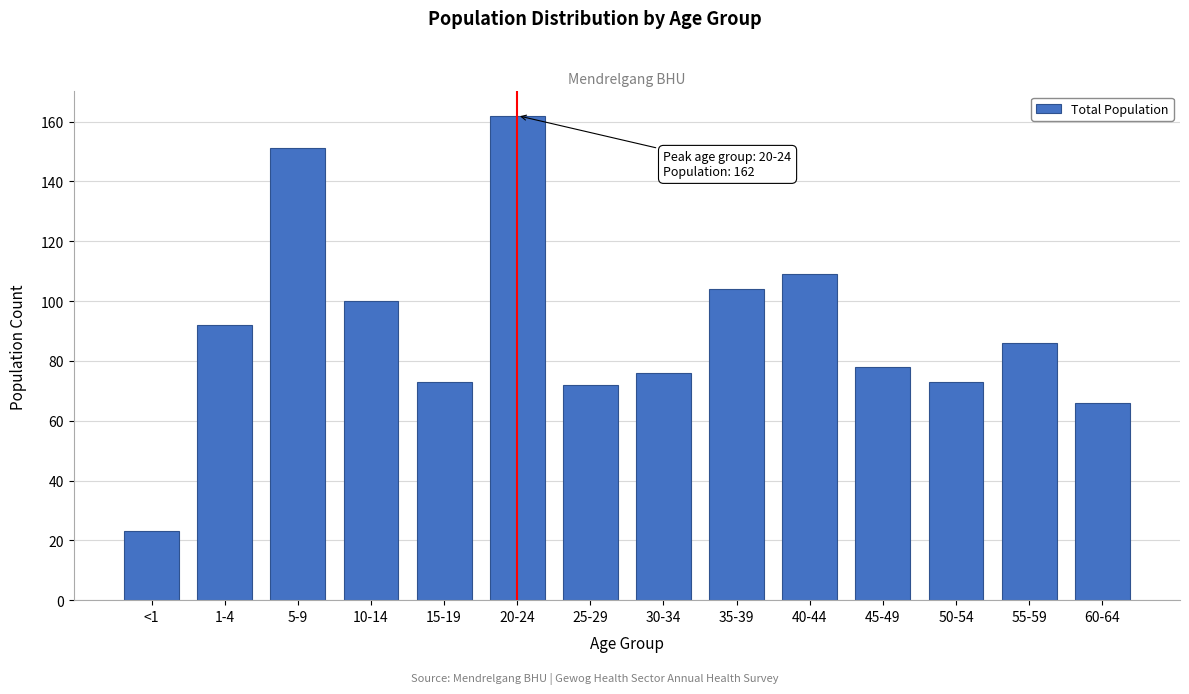

Reading right to left, list all the values displayed in this chart.

66	86	73	78	109	104	76	72	162	73	100	151	92	23